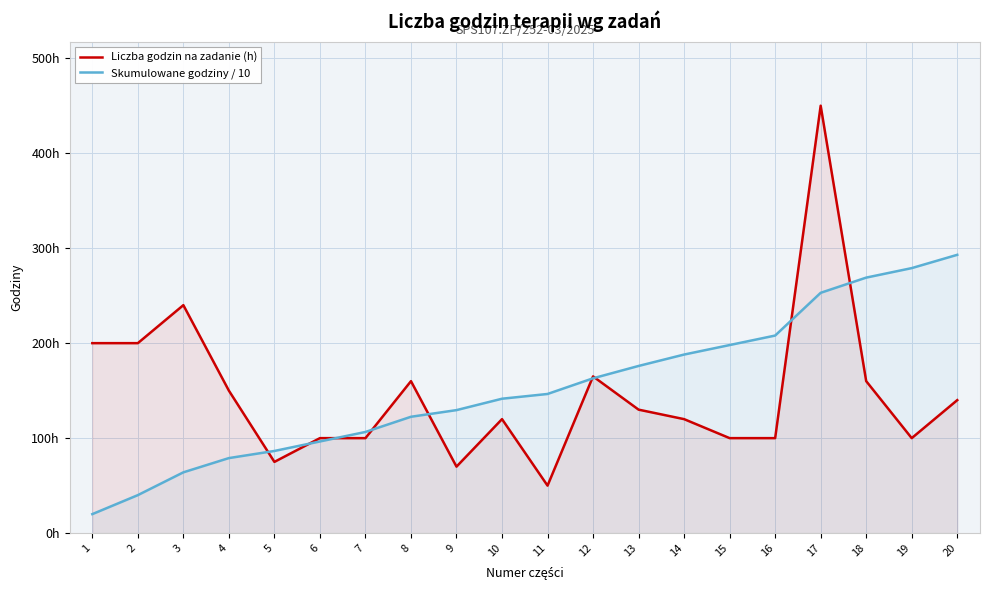

Does the chart have visible grid lines?

Yes